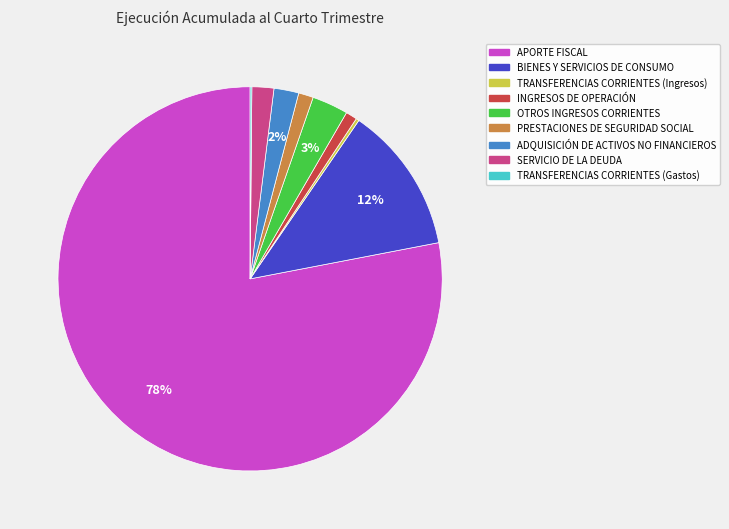

What percentage is the INGRESOS DE OPERACIÓN slice, to the nearest percent?

1%